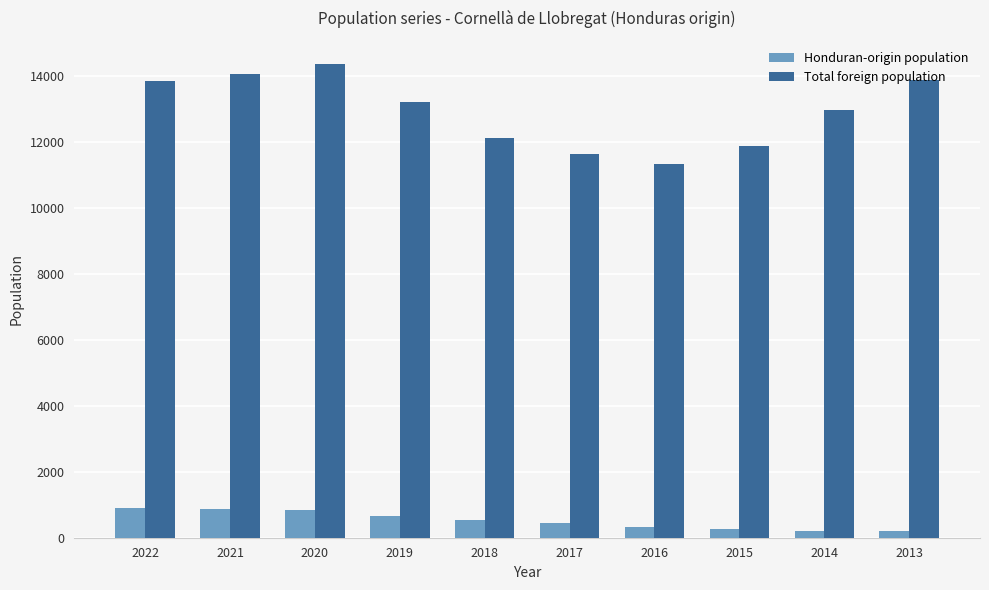

Is it true that Total foreign population equals 13870 at 2013?

True